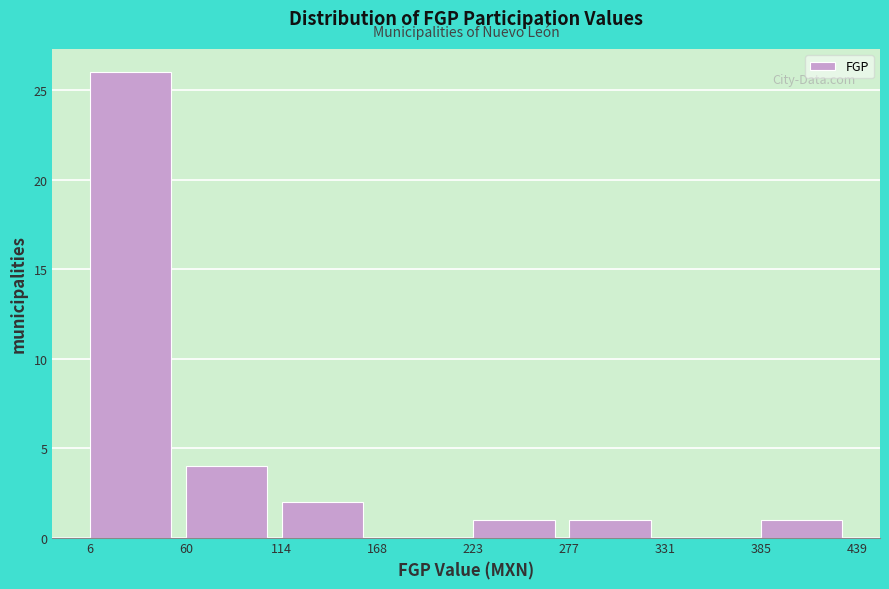

Reading left to right, list every bar in this chart as the range it spans on the x-axis followed by its height. The values are not printed on the chart, so give them approximately, as read against the axis.

6 to 60: 26
60 to 114: 4
114 to 168: 2
168 to 223: 0
223 to 277: 1
277 to 331: 1
331 to 385: 0
385 to 439: 1